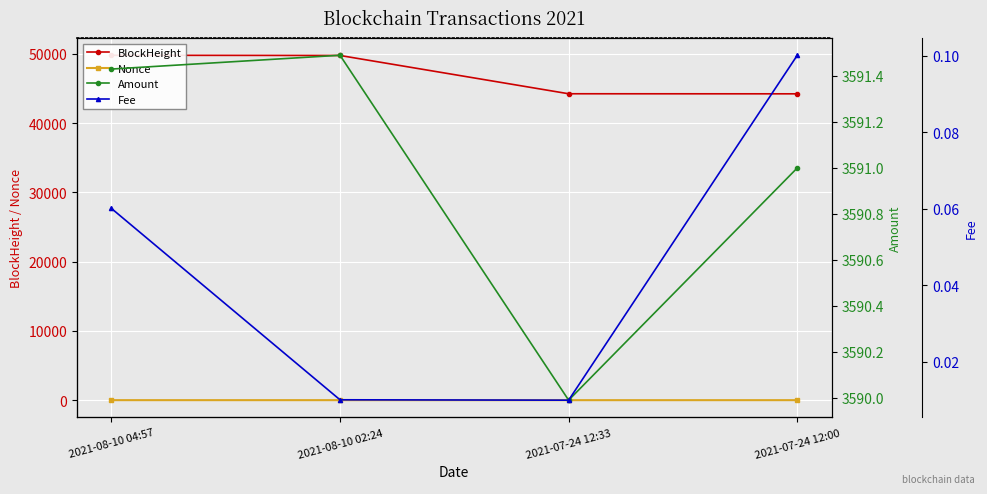

What is the label of the 3rd point from the right?

2021-08-10 02:24